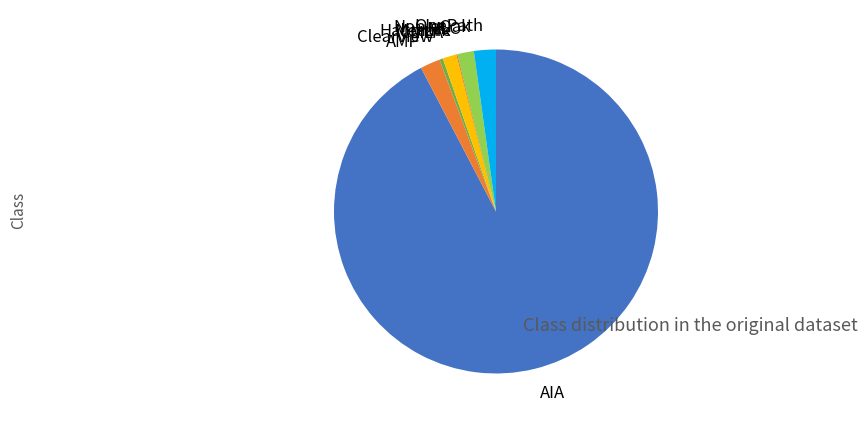

Is it true that MLC is 2% of the pie?

True